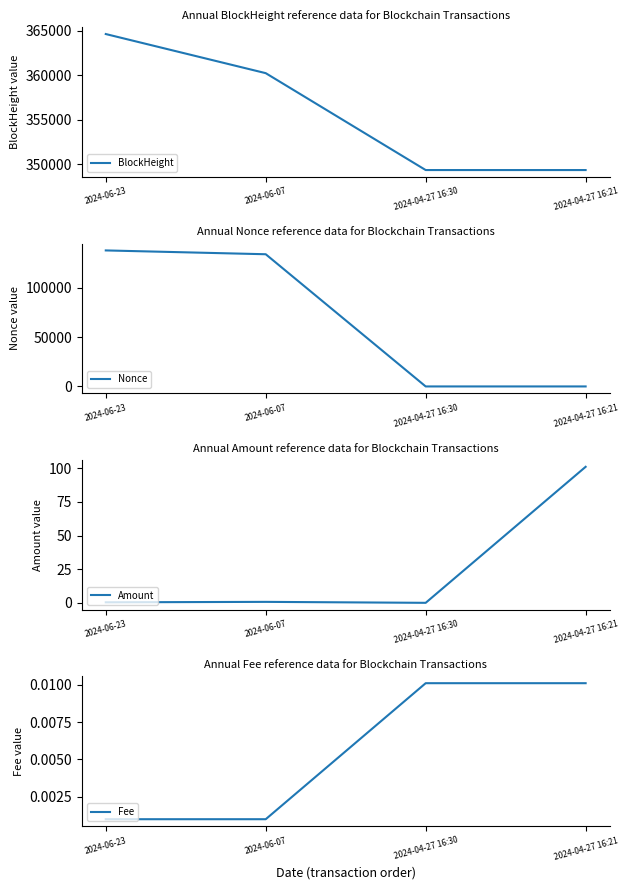

What is the sum of all Nonce values?

271859